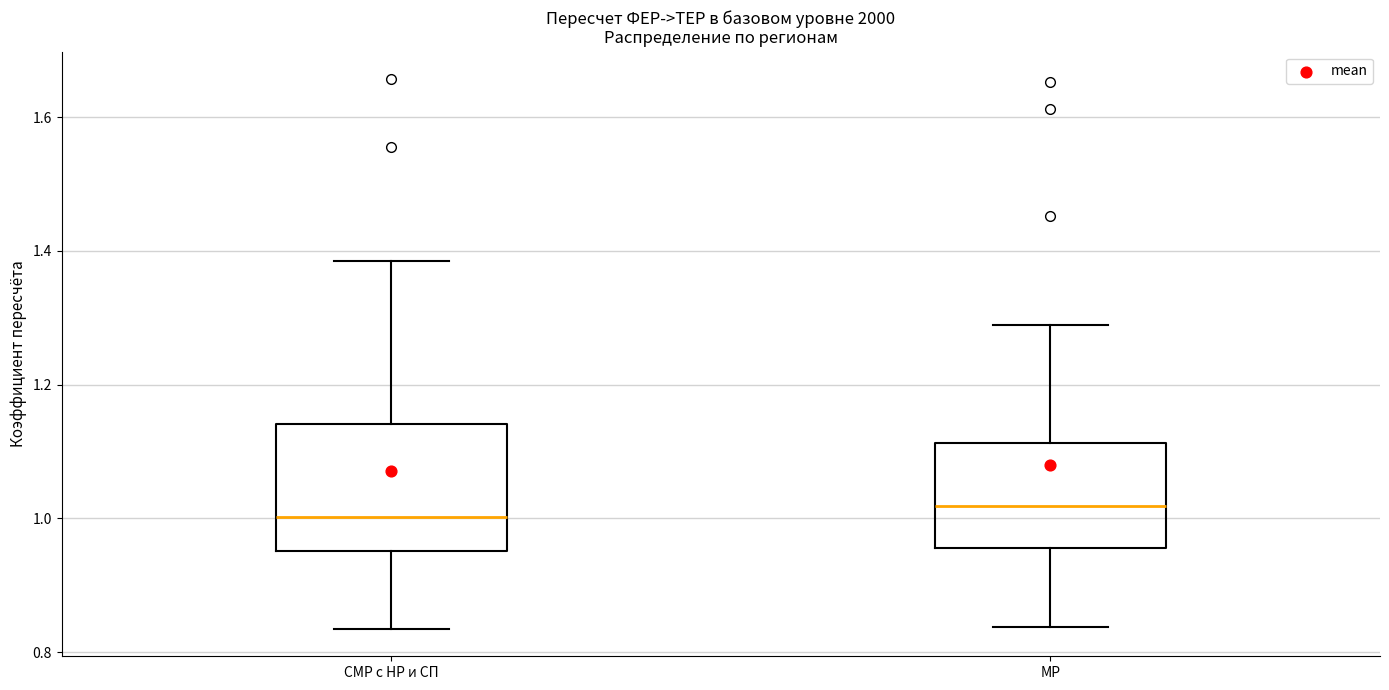

Reading left to right, transcribe this box plot: for each box, give where its median line is, the range the box spans, and where its two whiskers end, as read against the y-axis. The values are not printed on the chart, so give them approximately, as read against the axis.

СМР с НР и СП: median 1.00, box 0.96 to 1.14, whiskers 0.84 to 1.38
МР: median 1.02, box 0.96 to 1.12, whiskers 0.84 to 1.30